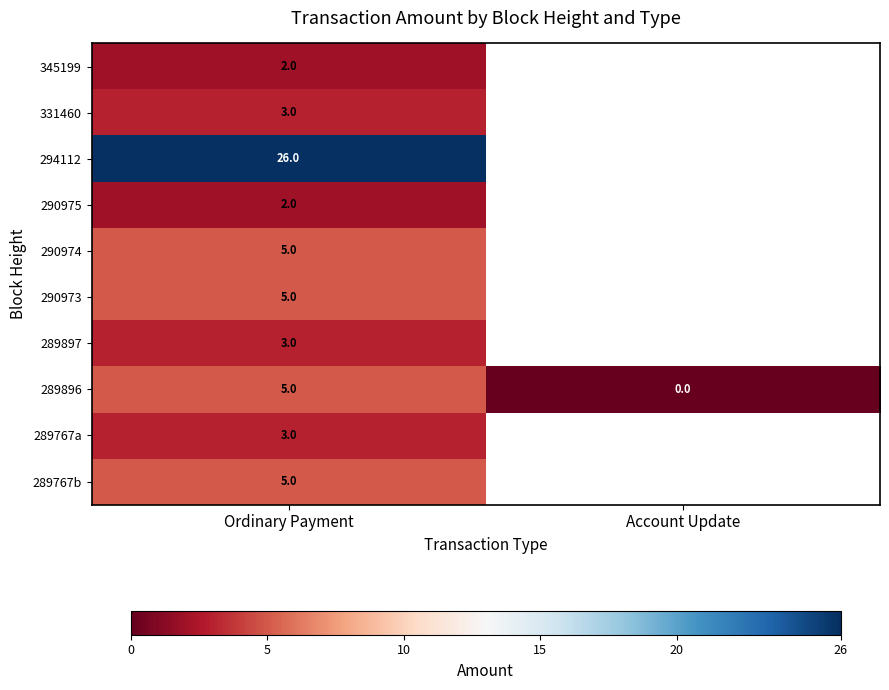

List the labels in order of 289896 value, smallest first.

Account Update, Ordinary Payment